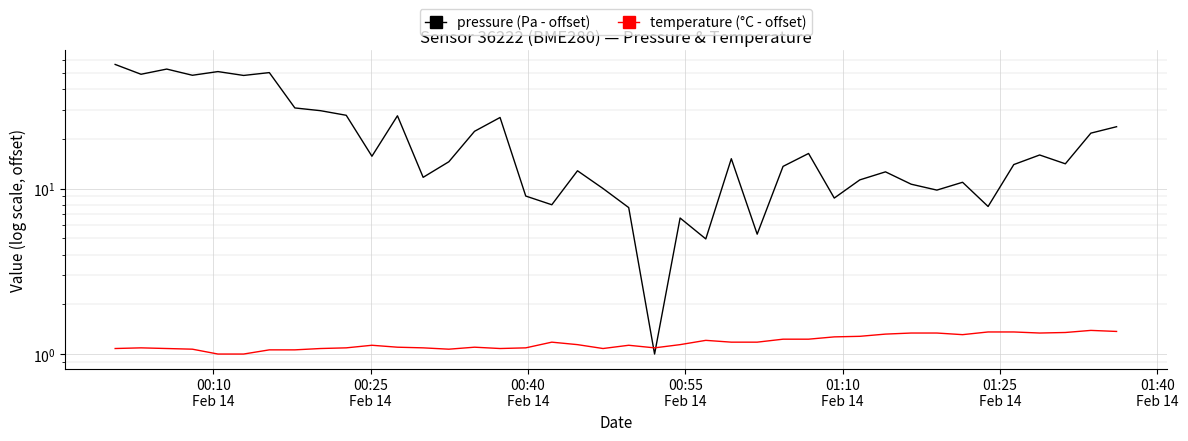

What are all the series names shown in the legend?

pressure (Pa - offset), temperature (°C - offset)